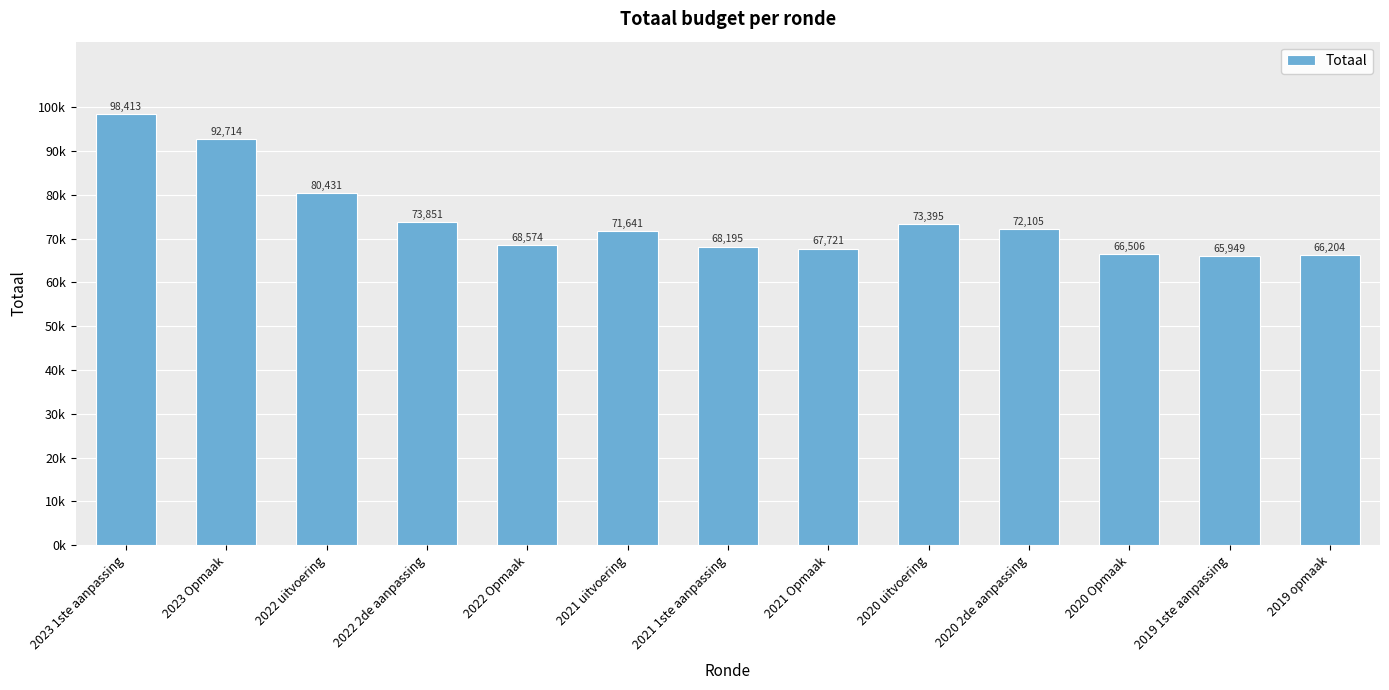

What is the difference between the values at 2023 Opmaak and 2022 2de aanpassing?

18863